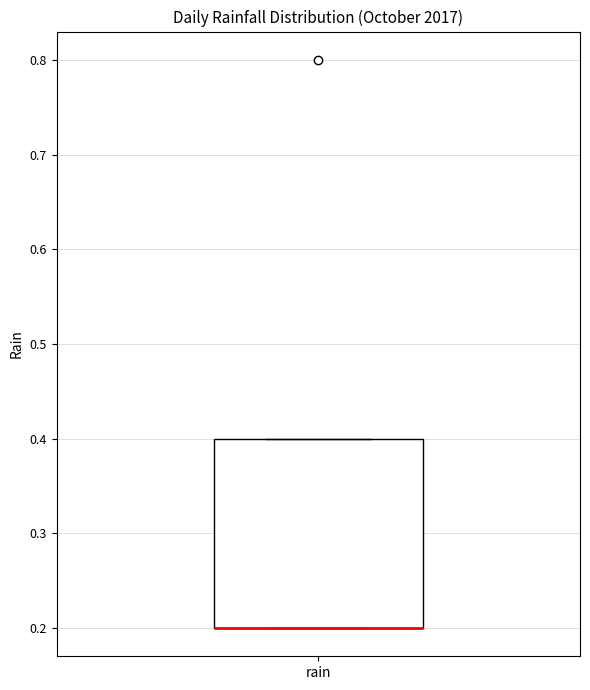

Transcribe this box plot: give where the median line is, the range the box spans, and where the two whiskers end, as read against the y-axis. The values are not printed on the chart, so give them approximately, as read against the axis.

median 0.2 (drawn on the box's lower edge), box 0.2 to 0.4, whiskers 0.2 to 0.4